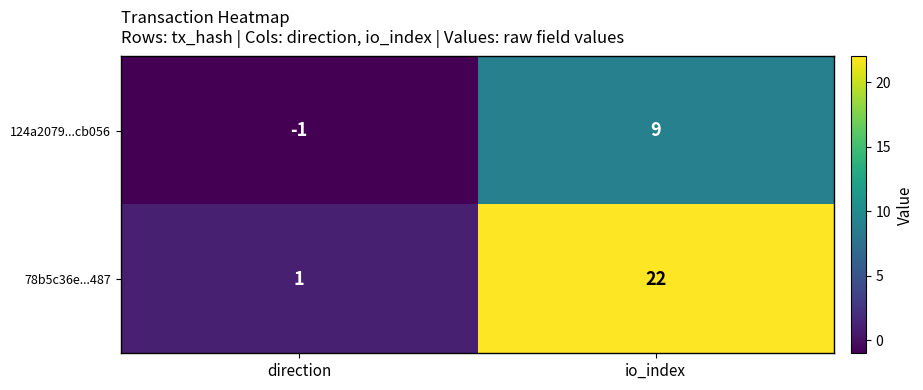

Which category has the lowest value across all series?

direction